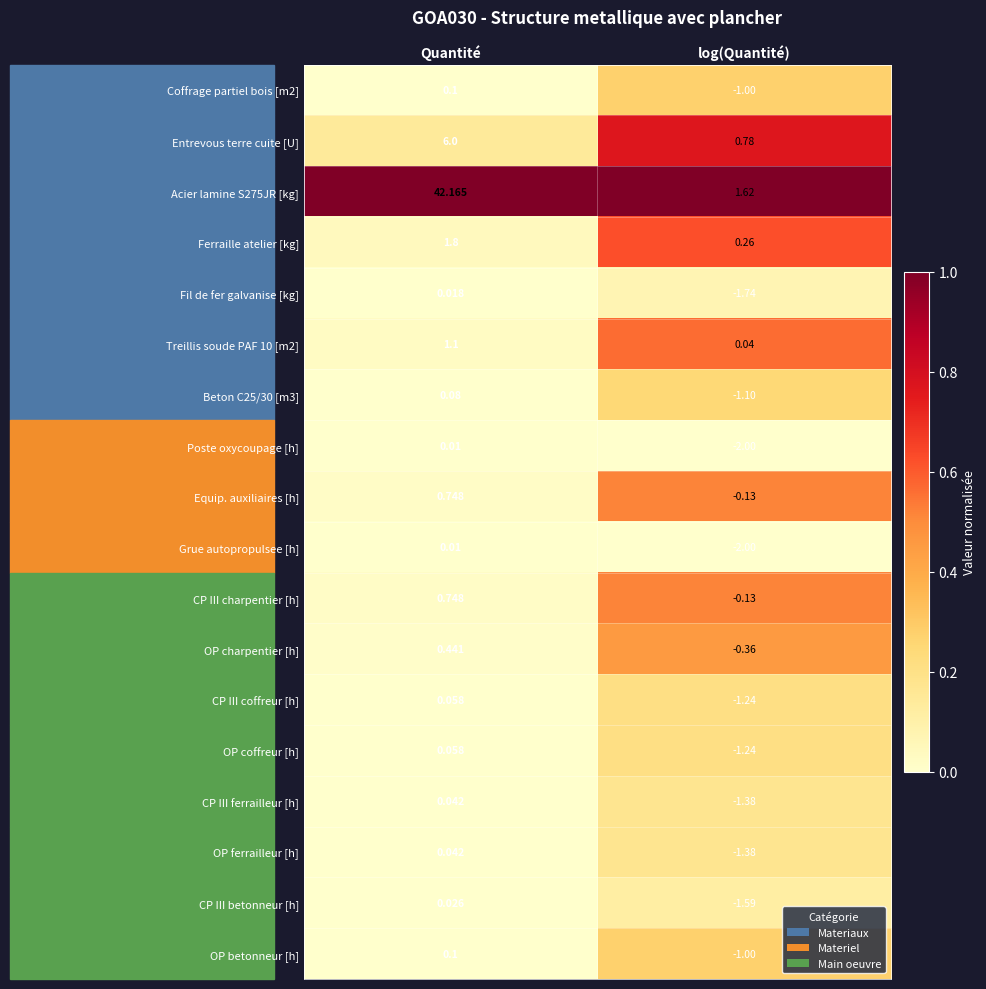

At which label does Acier lamine S275JR [kg] first exceed 42?

Quantité